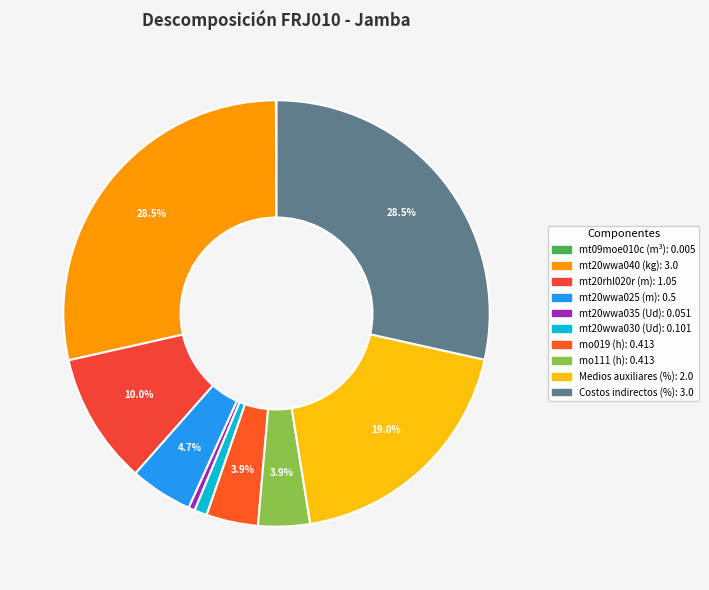

Do mo019 (h) and mo111 (h) together represent more than half of the pie?

No